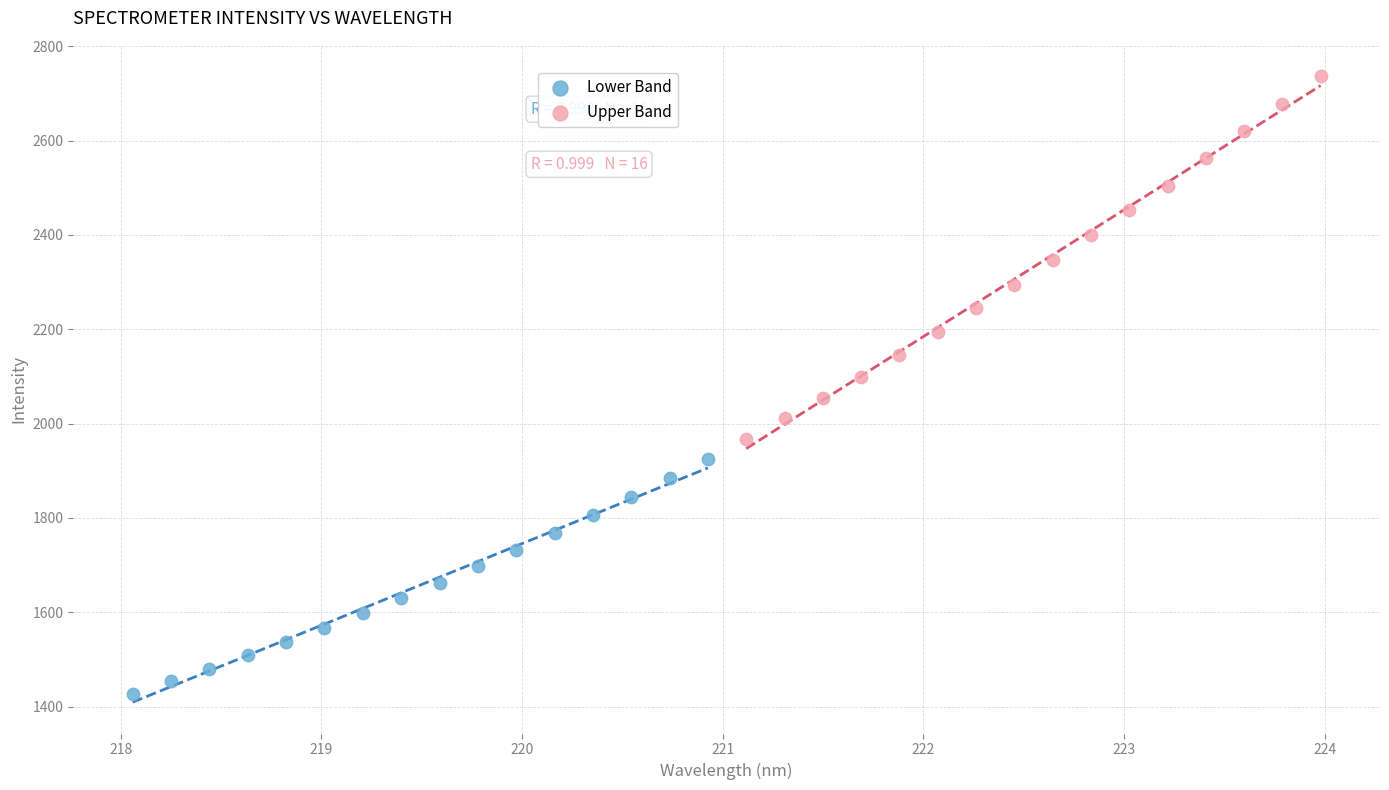

Which series contains the highest Y value?

Upper Band